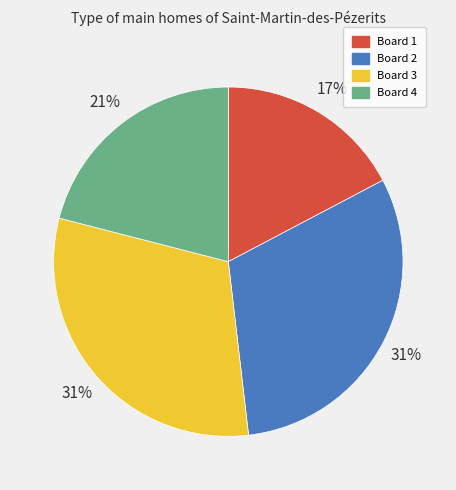

Is it true that Board 4 is 28% of the pie?

False